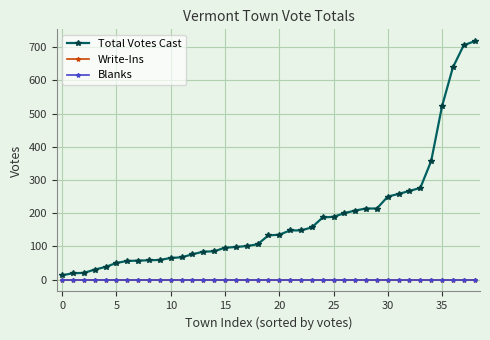

List the series in order of their peak value, highest first.

Total Votes Cast, Write-Ins, Blanks